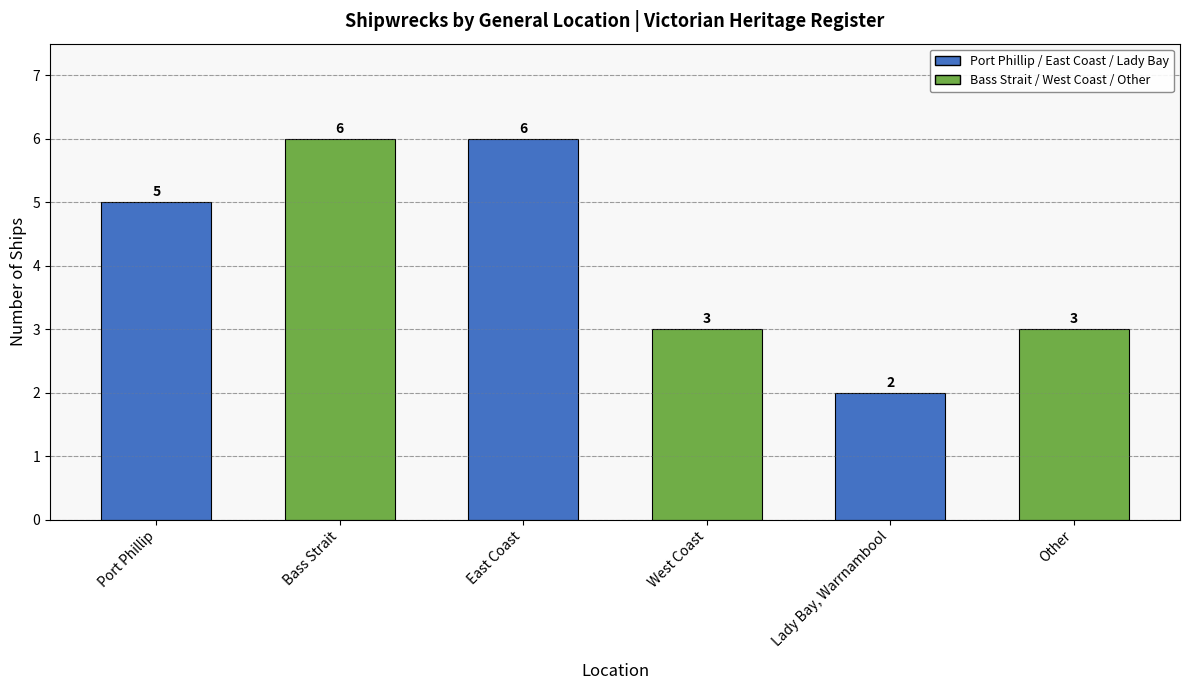

The value at Bass Strait is 11. True or false?

False